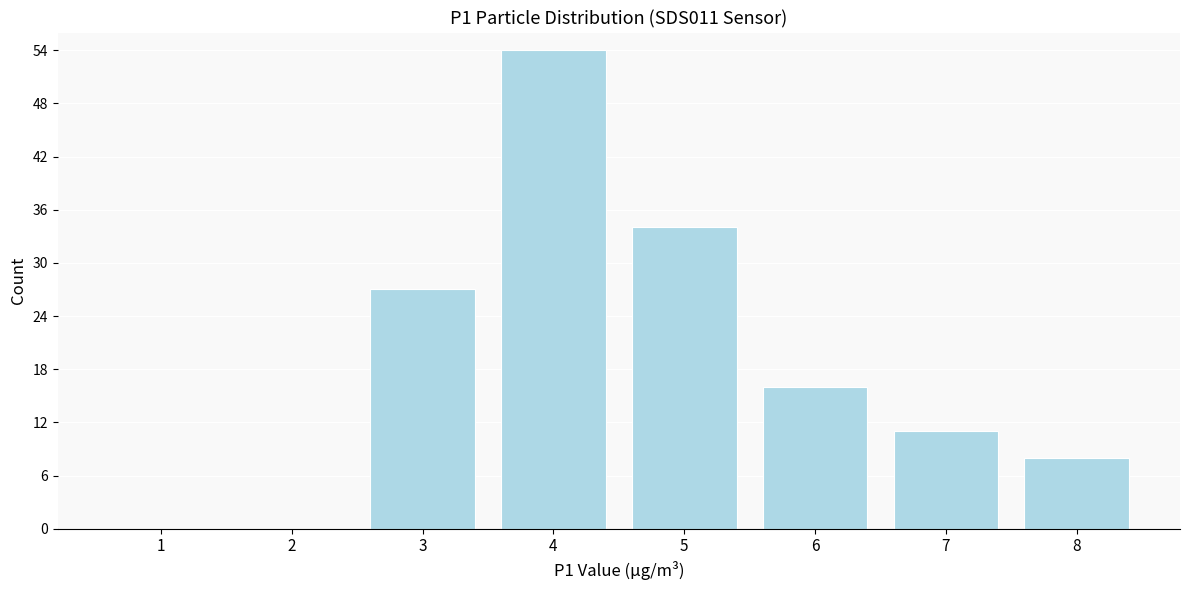

Reading left to right, extract all data points from this chart.

1=0	2=0	3=27	4=54	5=34	6=16	7=11	8=8